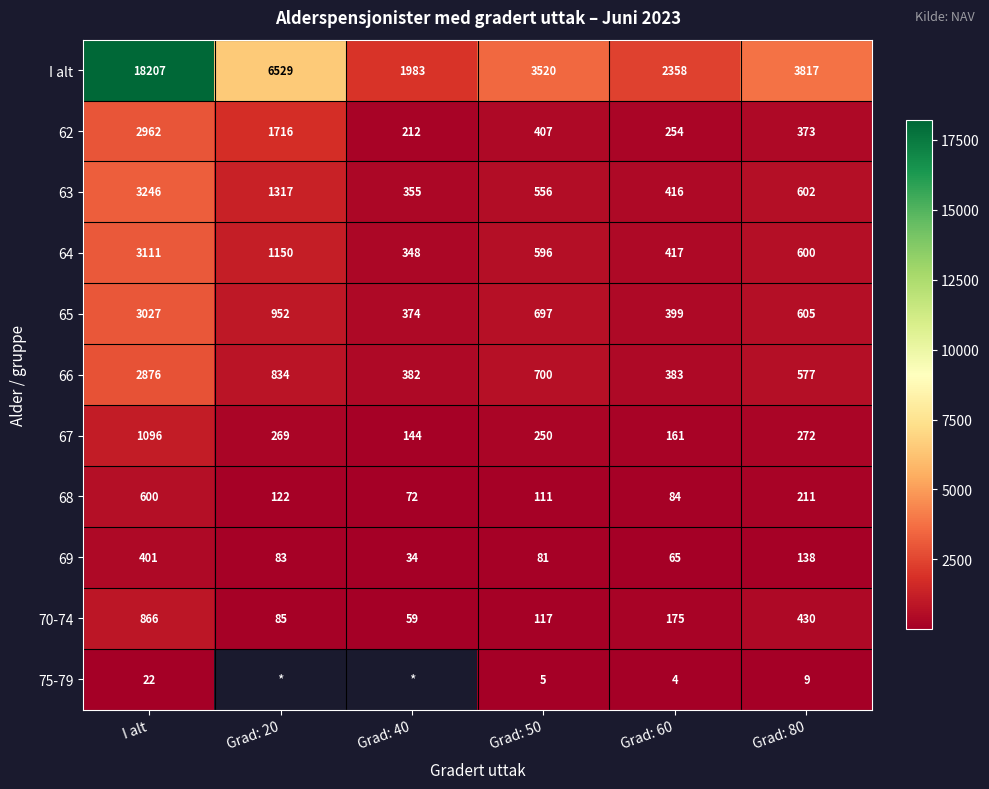

What is the difference between the 66 values at Grad: 40 and Grad: 80?

195